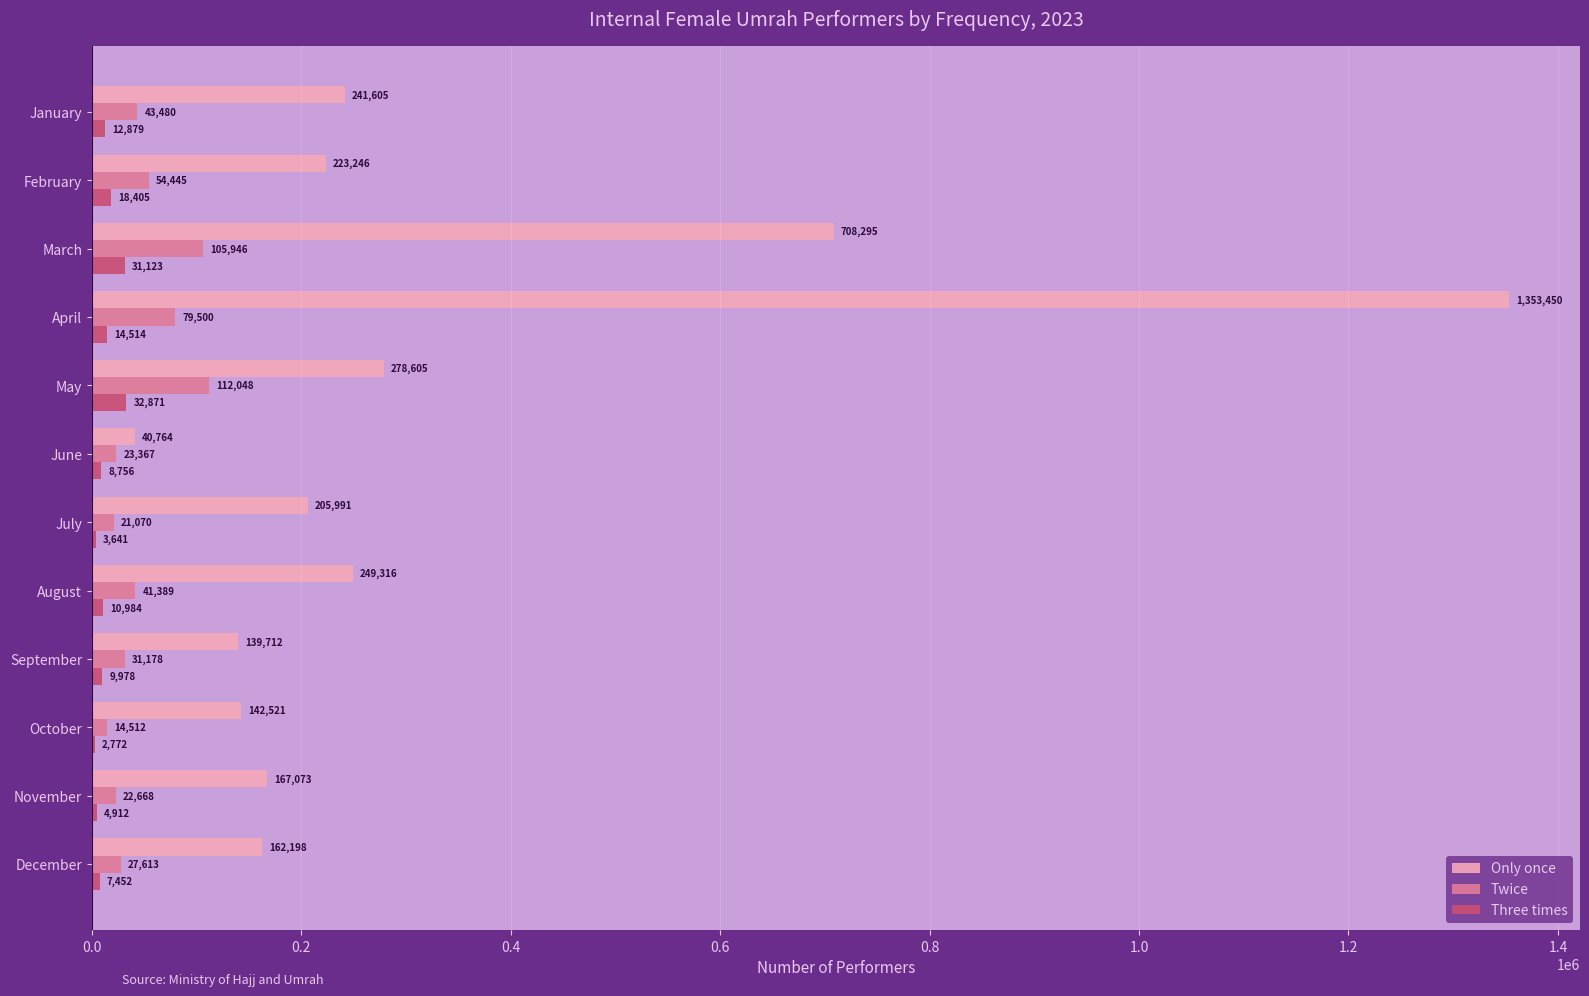

What is the total value across all series at March?

845364